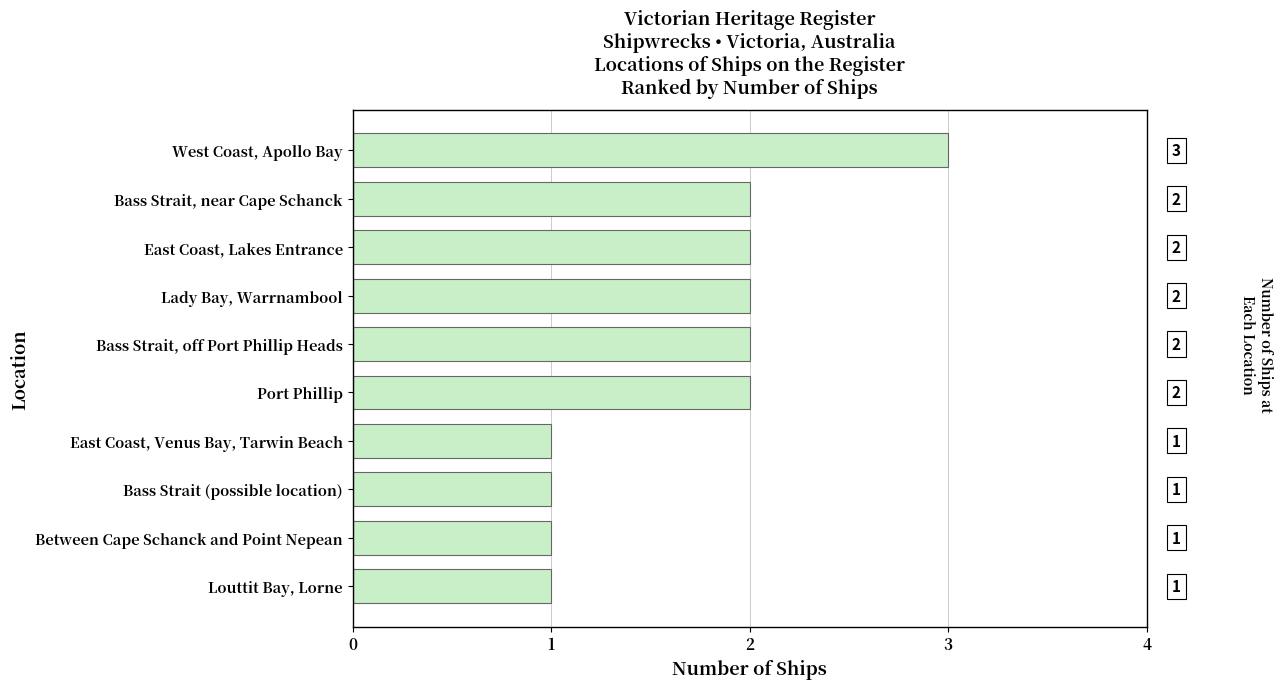

Reading top to bottom, transcribe all the data shown in this chart.

West Coast, Apollo Bay=3	Bass Strait, near Cape Schanck=2	East Coast, Lakes Entrance=2	Lady Bay, Warrnambool=2	Bass Strait, off Port Phillip Heads=2	Port Phillip=2	East Coast, Venus Bay, Tarwin Beach=1	Bass Strait (possible location)=1	Between Cape Schanck and Point Nepean=1	Louttit Bay, Lorne=1